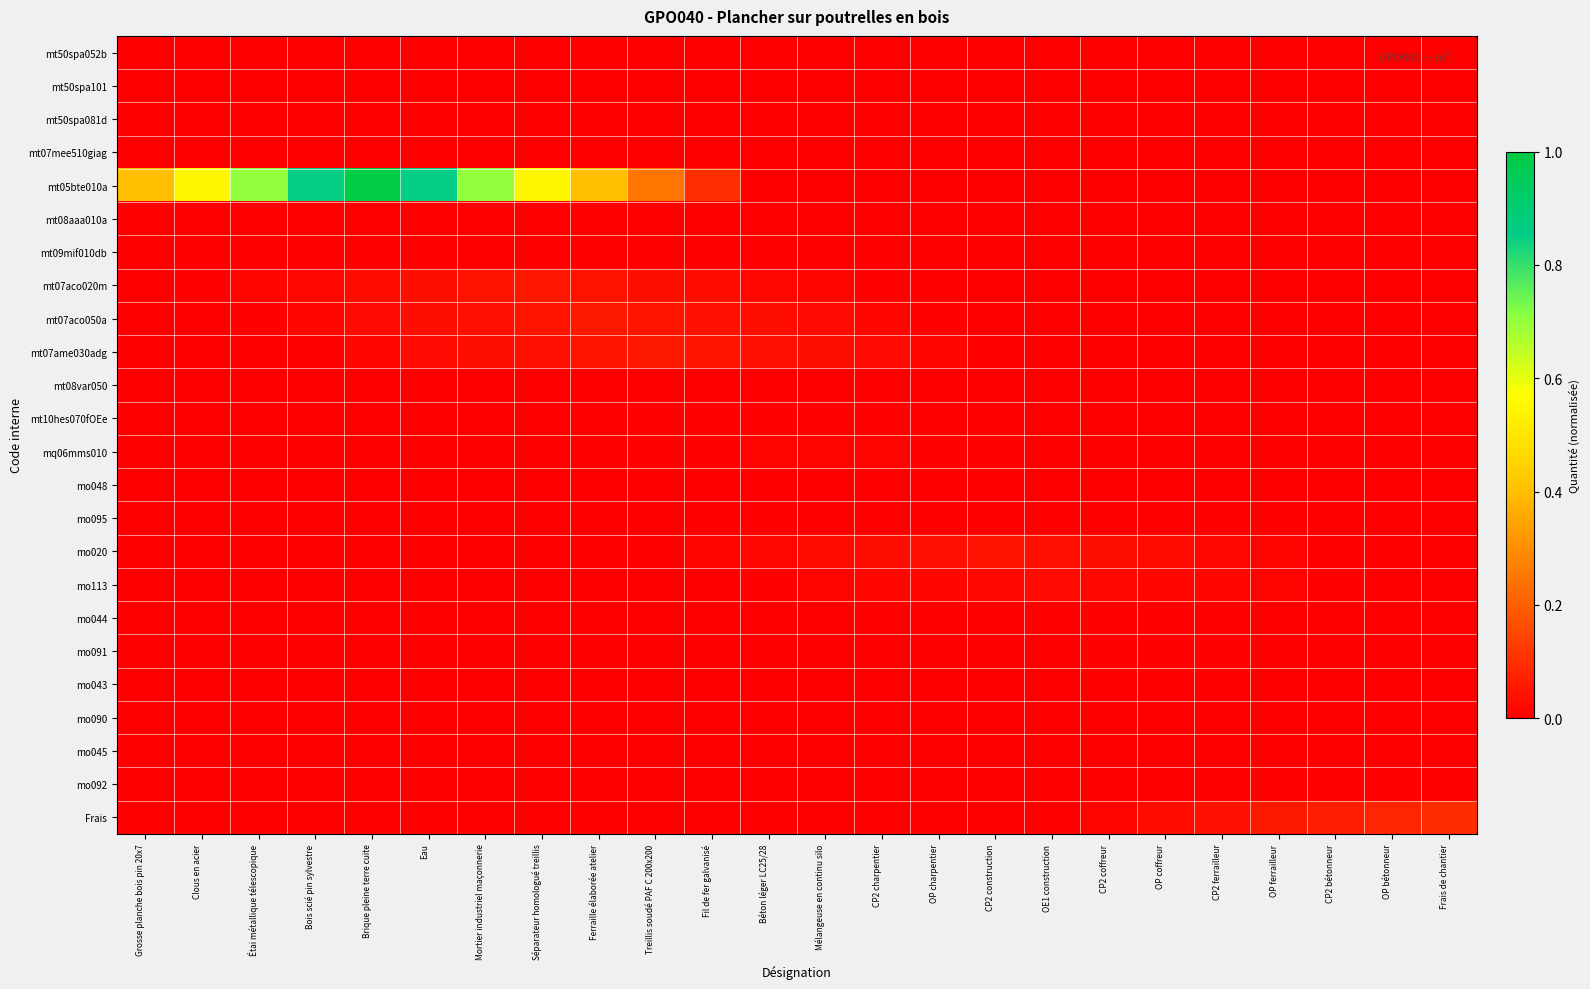

Which has a higher value, Treillis soudé PAF C 200x200 or Grosse planche bois pin 20x7?

Grosse planche bois pin 20x7